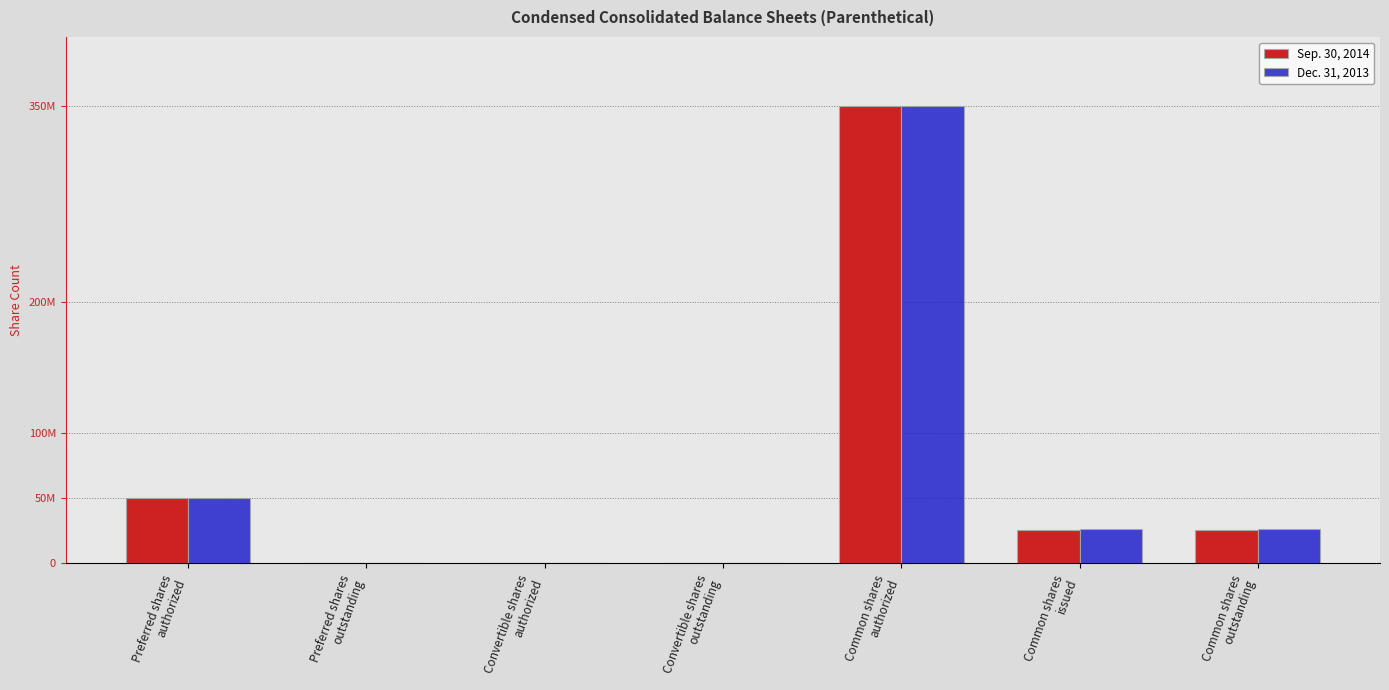

Which series has the largest total across all categories?

Dec. 31, 2013